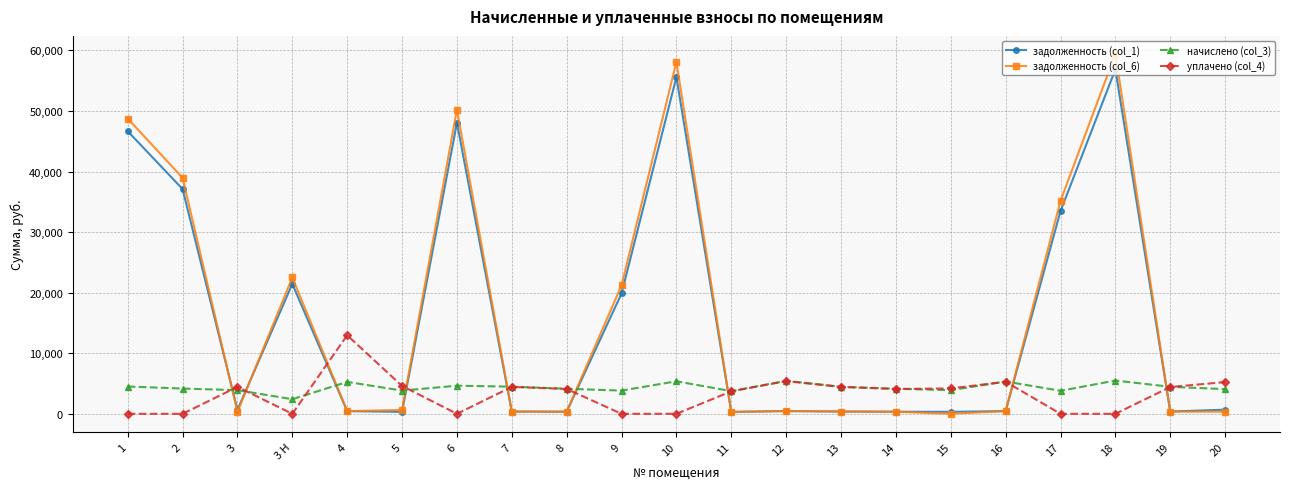

Where is the first local minimum for задолженность (col_6)?

3